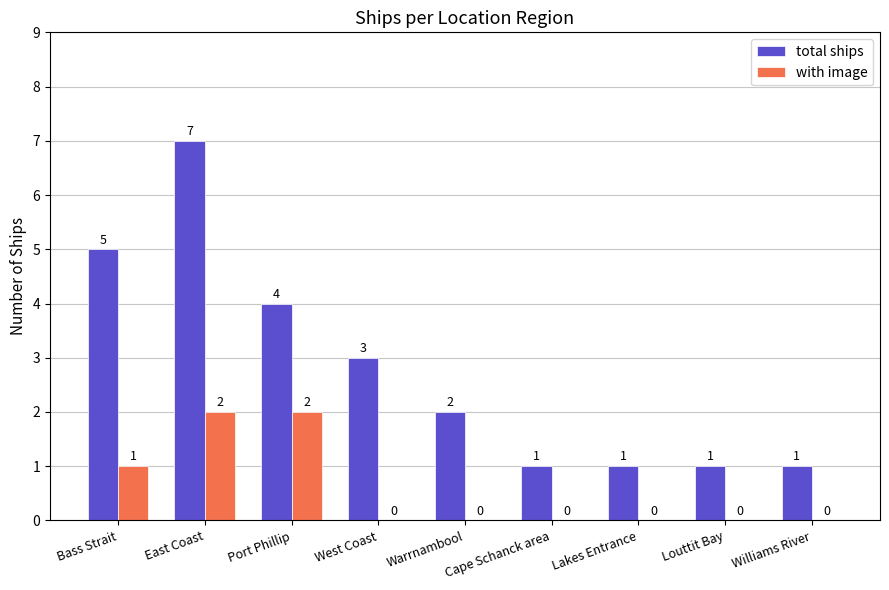

Count the with image values in the range 0 to 1.

7